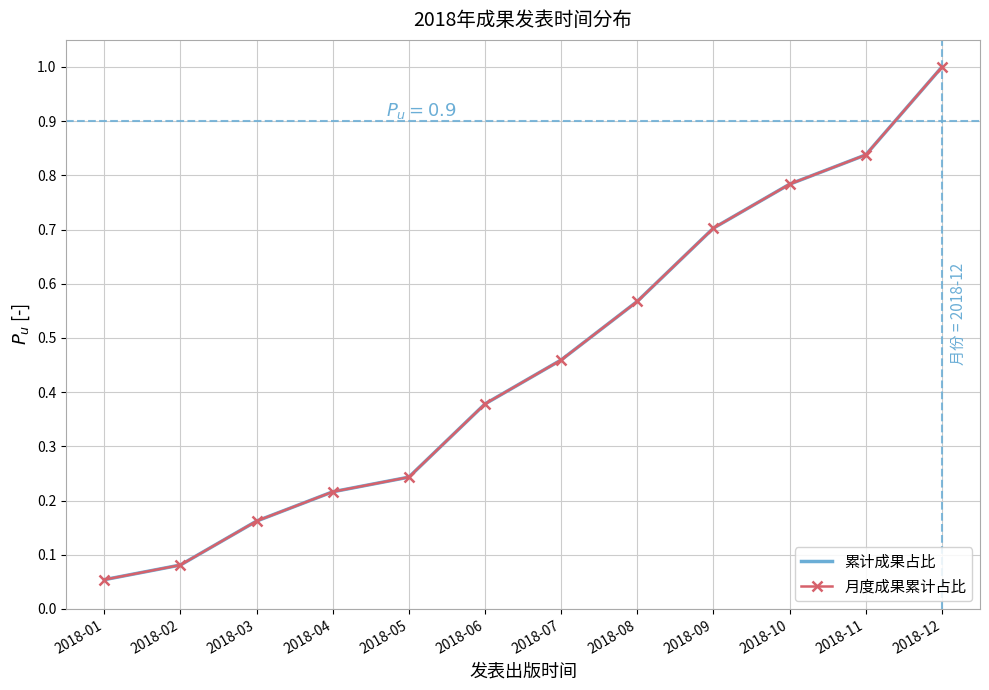

Read the 累计成果占比 value at 2018-02.

0.1